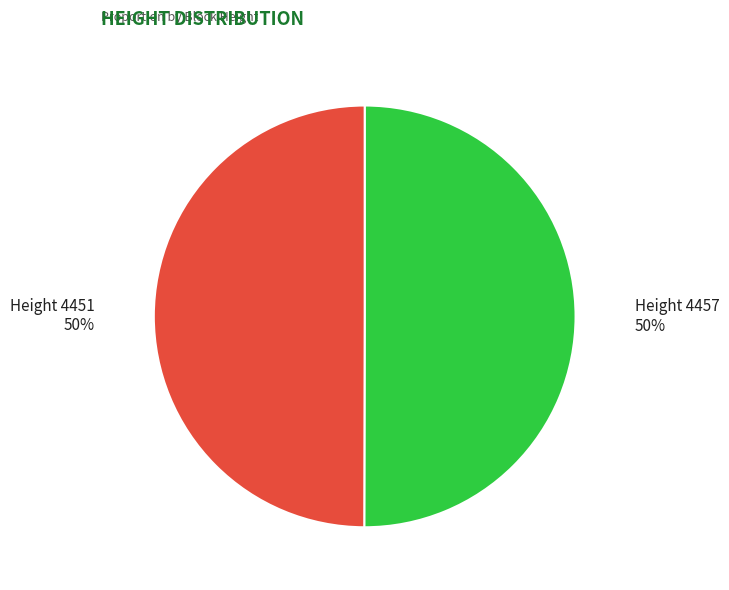

How many slices are in this pie chart?

2